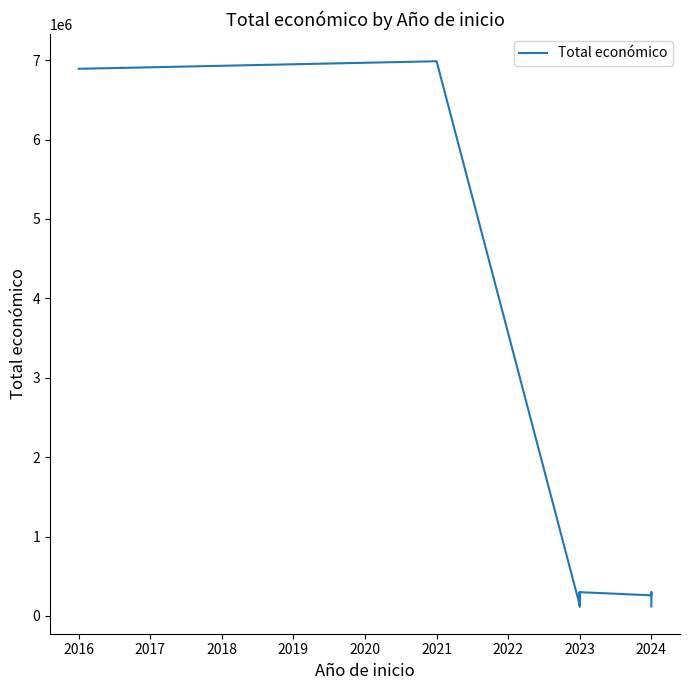

What is the value of the 7th point from the left?

120000